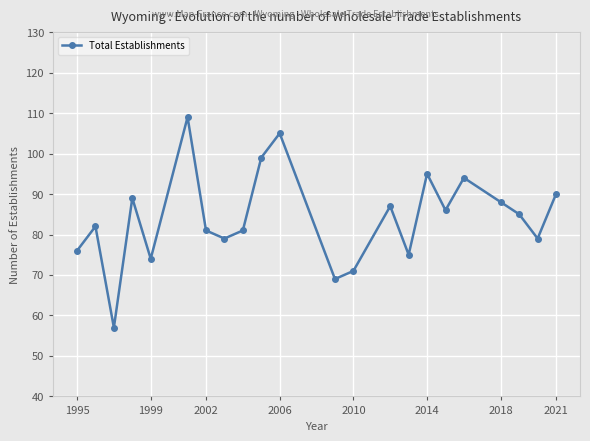

How many interior local peaks (higher than both neighbors) does the data have?

7